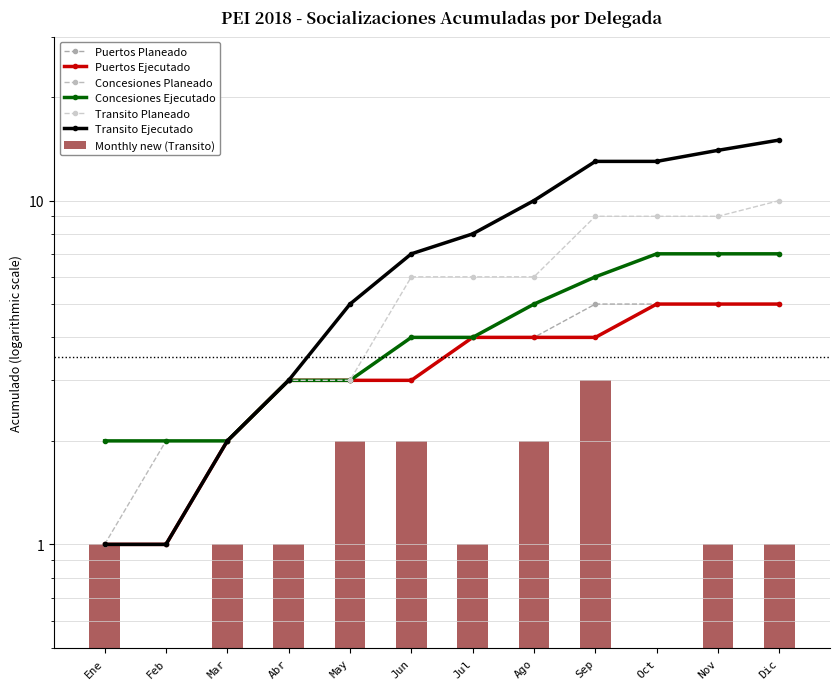

Are the bars horizontal?

No